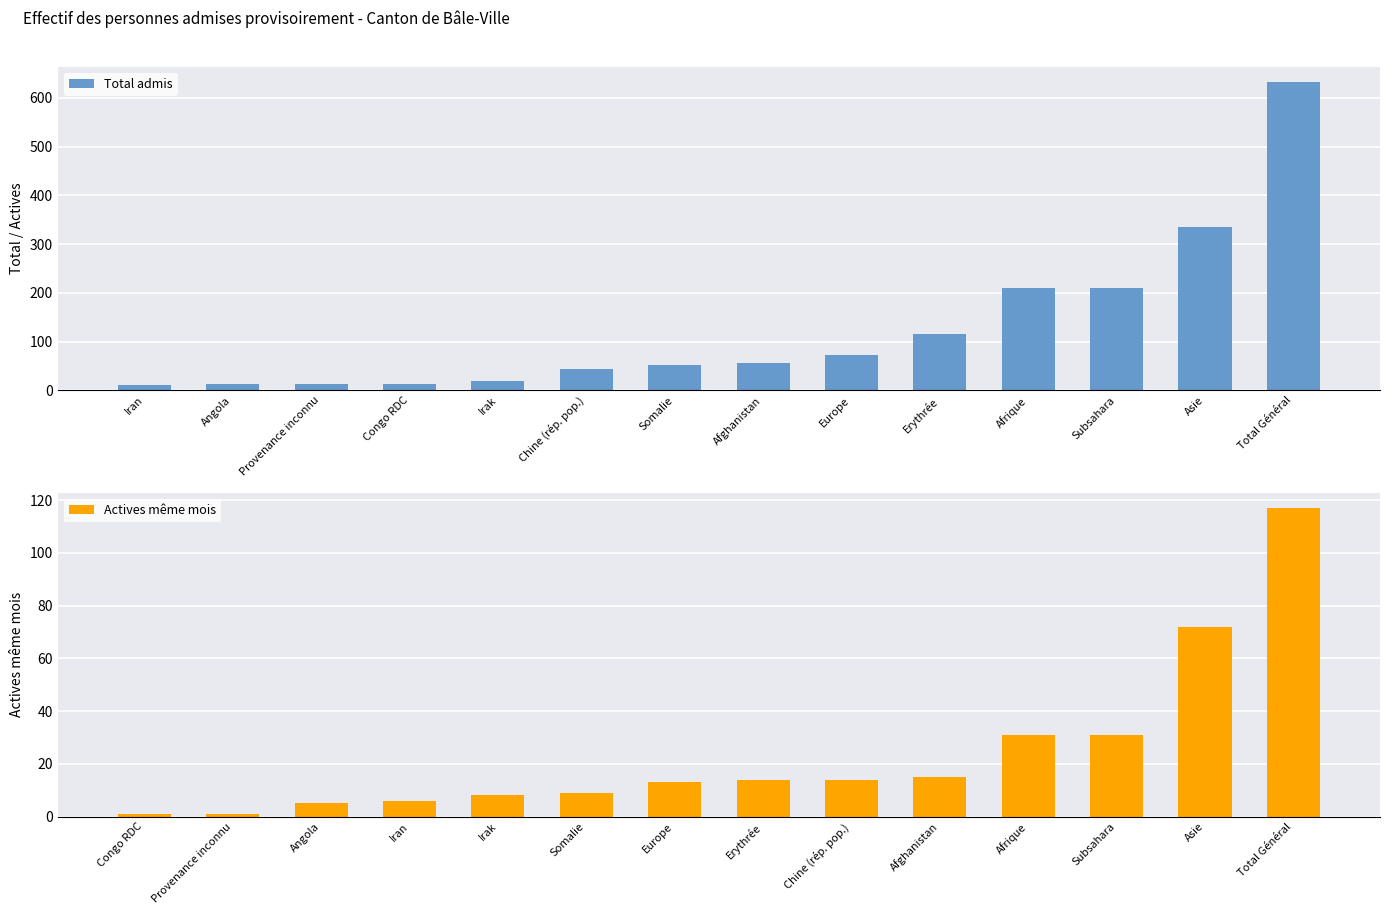

Which has a higher value, Iran or Irak?

Irak